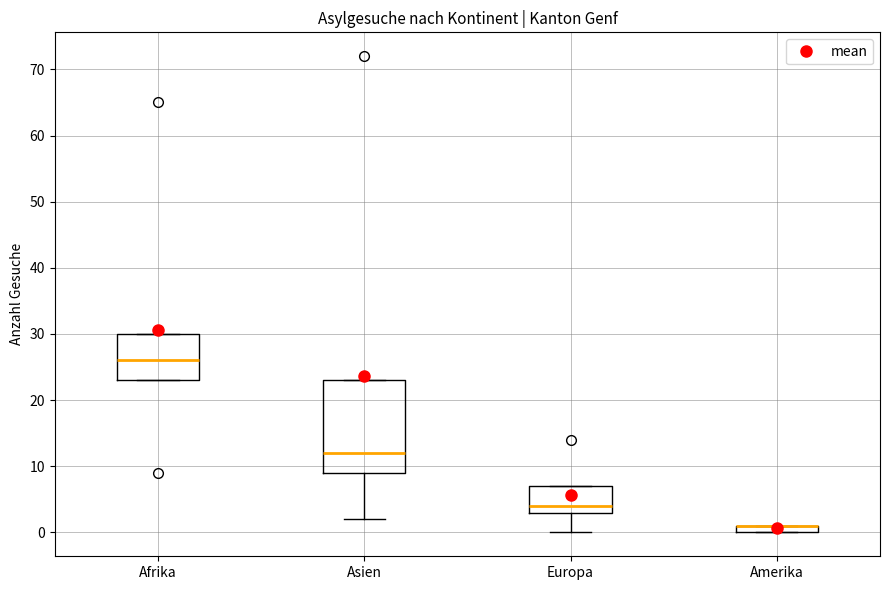

Which box is the tallest, from its lower edge to its upper edge?

Asien